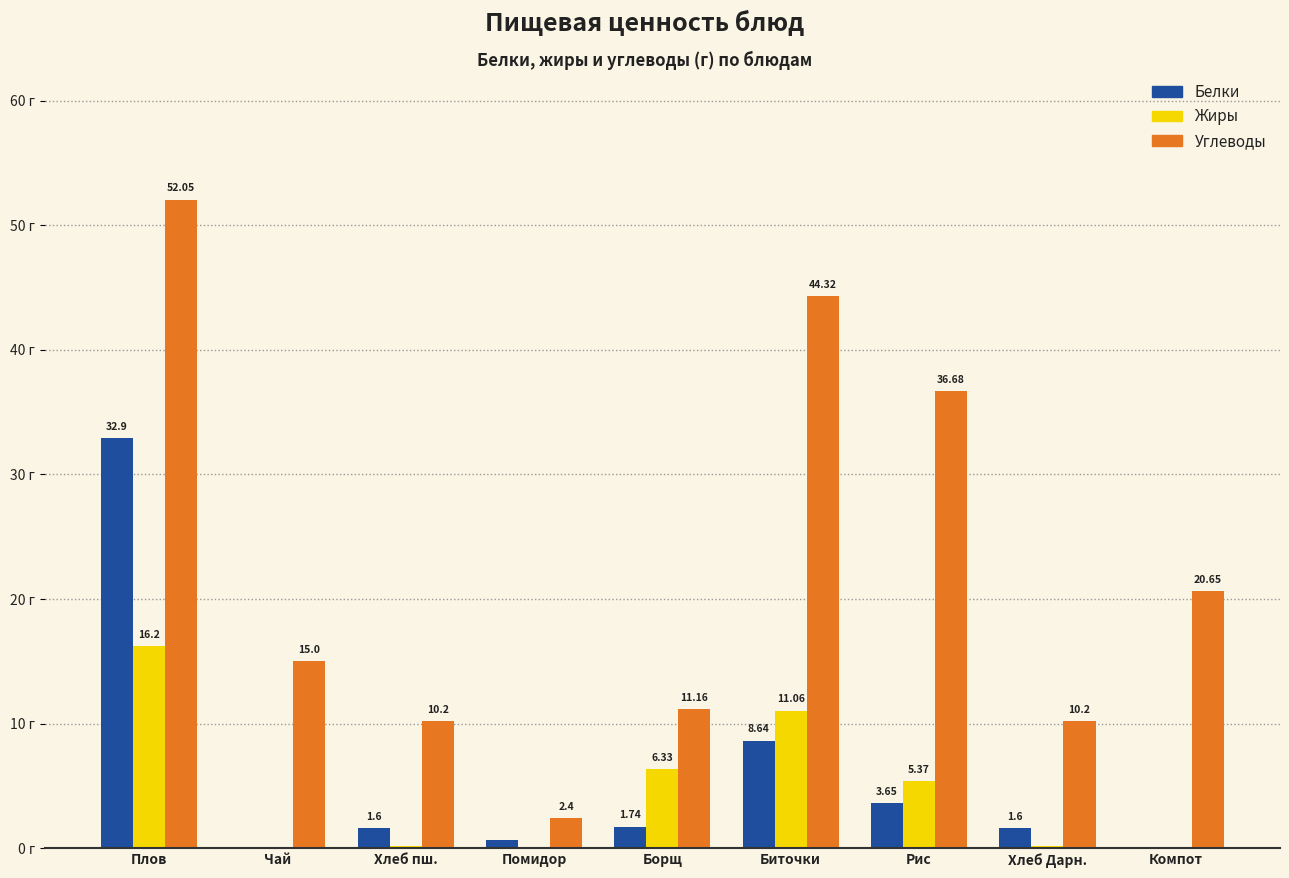

At which label is Белки closest to 16?

Биточки